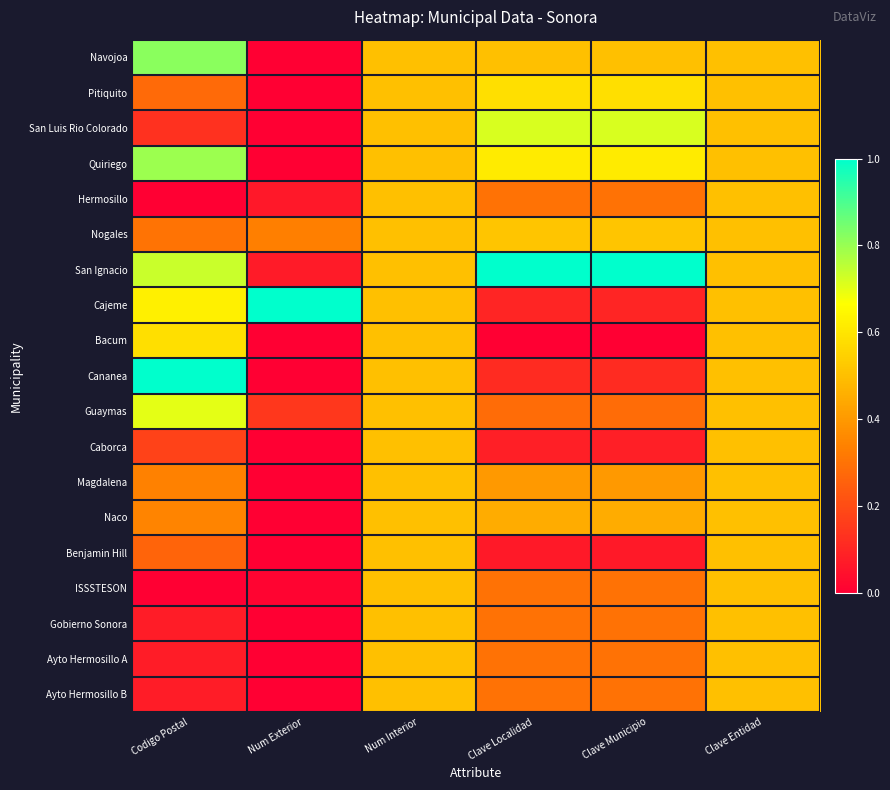

Rank the series at Clave Municipio from highest to lowest value.

San Ignacio, San Luis Rio Colorado, Quiriego, Pitiquito, Nogales, Navojoa, Naco, Magdalena, Hermosillo, ISSSTESON, Gobierno Sonora, Ayto Hermosillo A, Ayto Hermosillo B, Guaymas, Cananea, Cajeme, Caborca, Benjamin Hill, Bacum